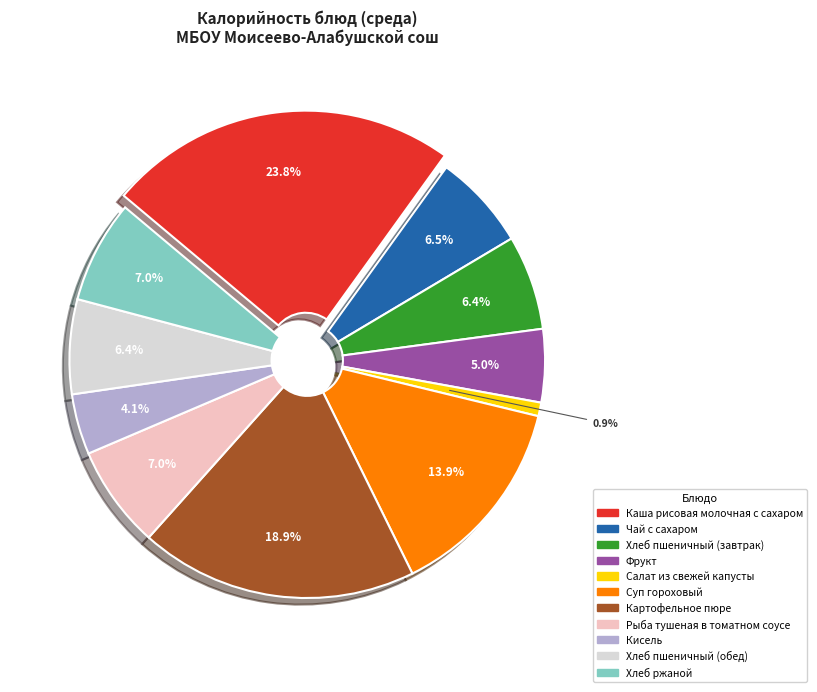

What percentage do Чай с сахаром and Салат из свежей капусты together represent?

7.4%